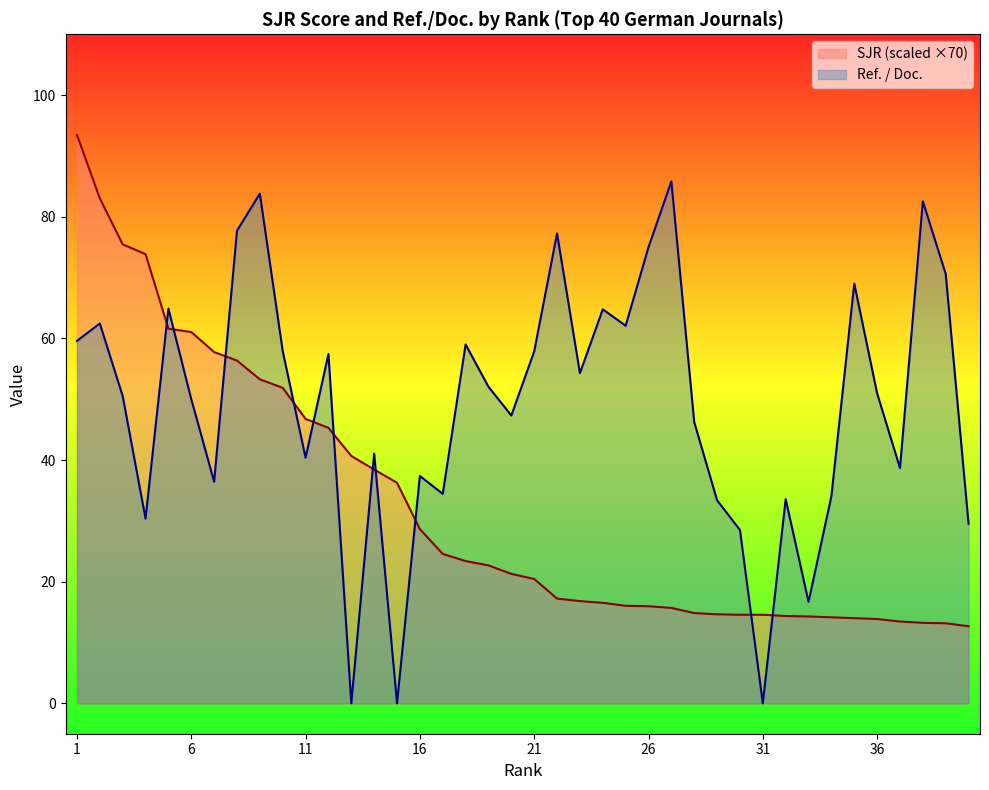

What is the minimum value for SJR?

12.7